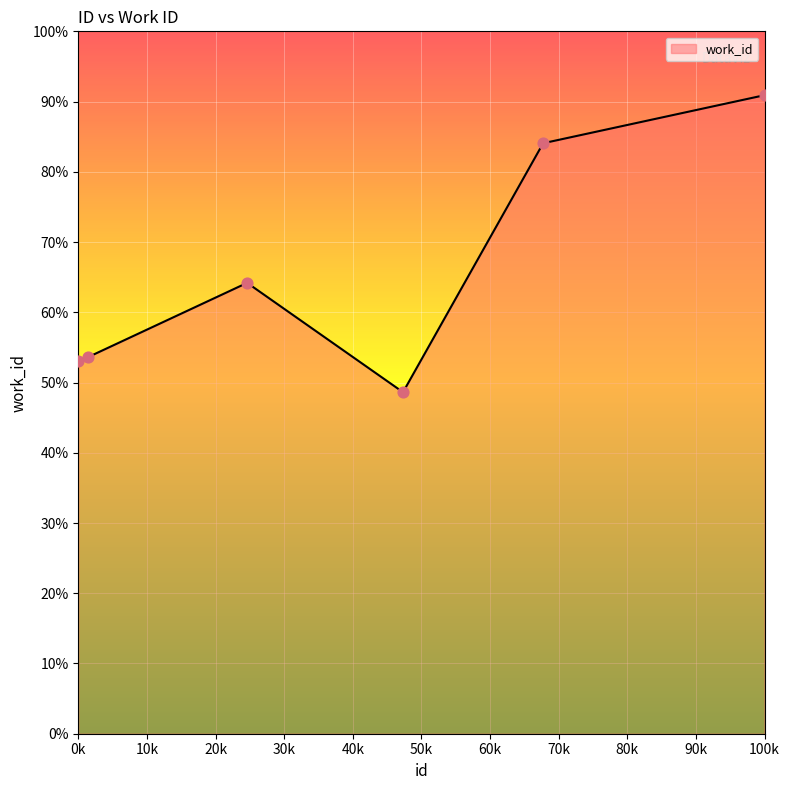

Between 14659 and 19530, which is larger?

19530